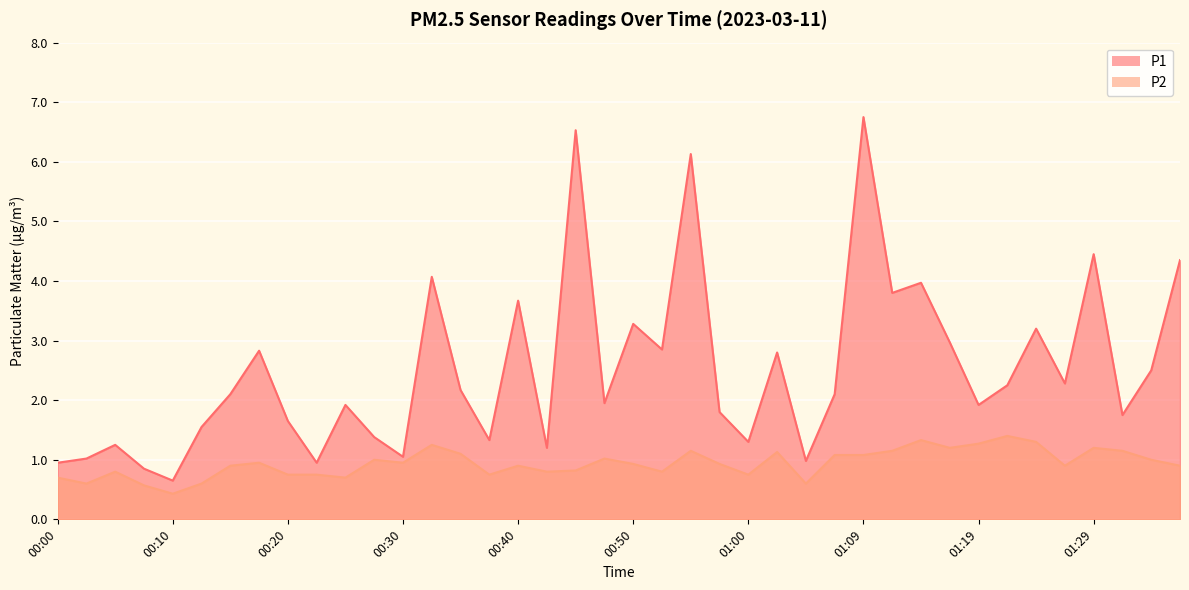

What is the minimum value shown in the chart?

0.4